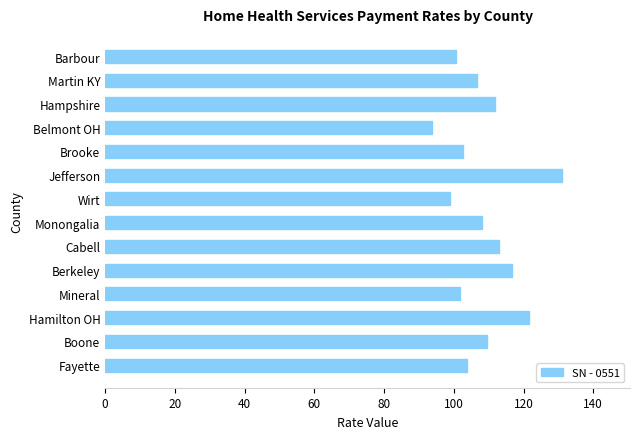

What is the maximum value shown in the chart?

130.9